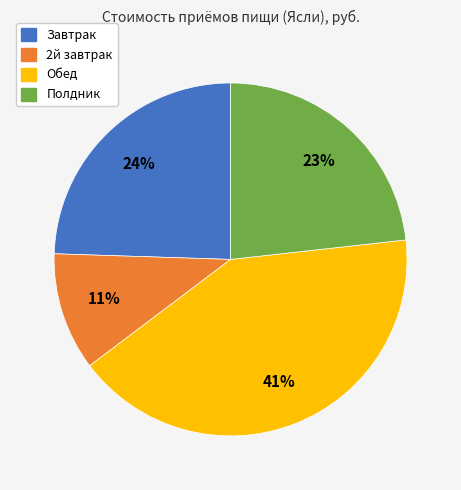

Rank the categories by value from lowest to highest.

2й завтрак, Полдник, Завтрак, Обед